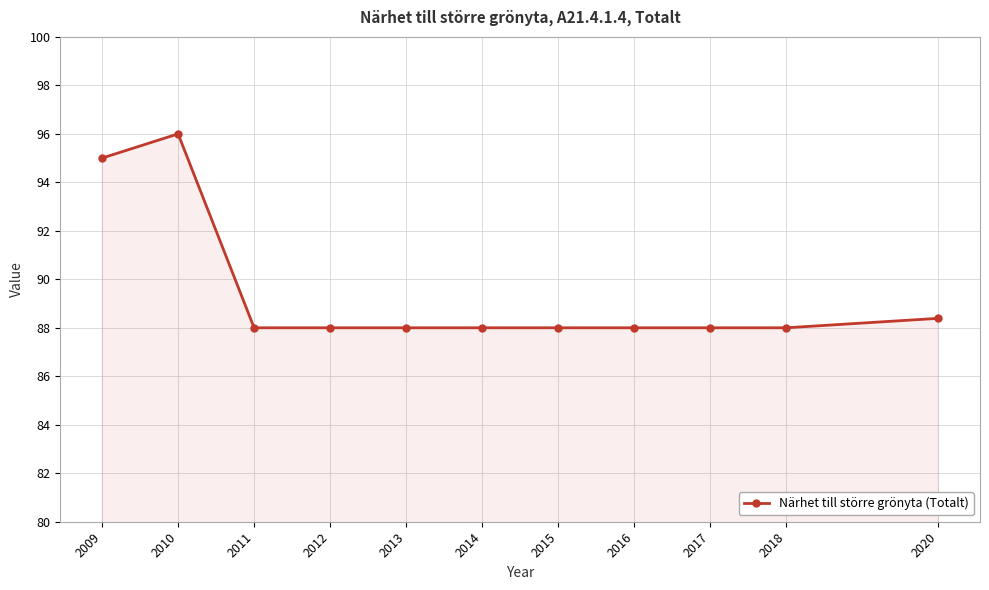

Approximately how many times larger is the value at 2013 compared to 2017?

1.0